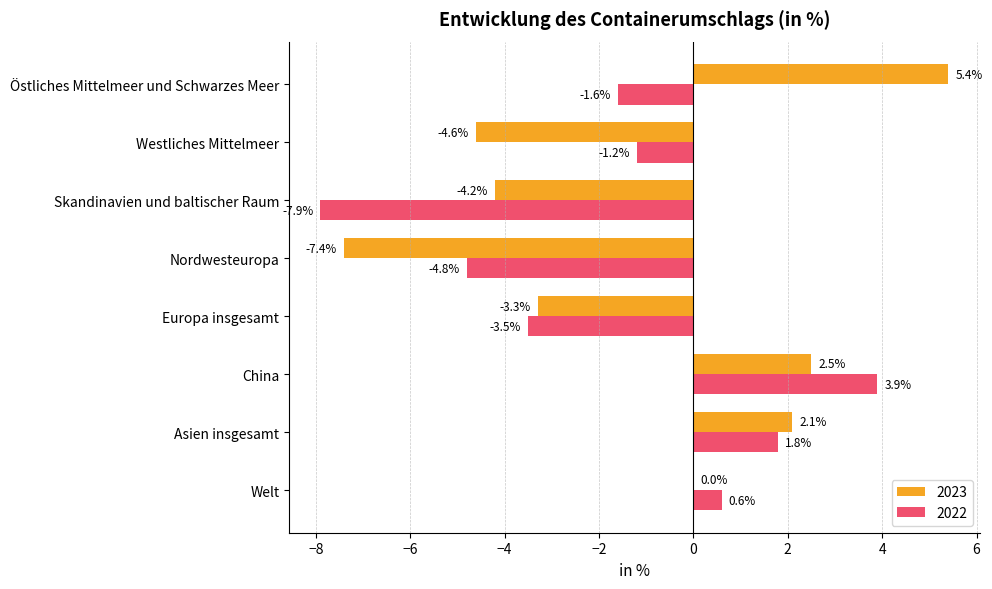

Read the 2023 value at Europa insgesamt.

-3.3